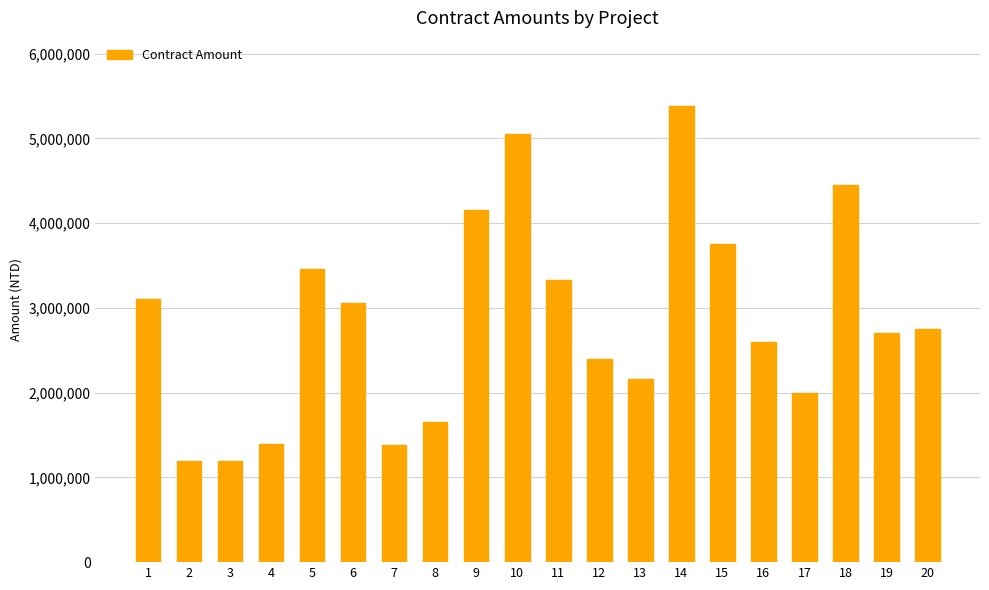

What is the smallest value displayed?

1196000